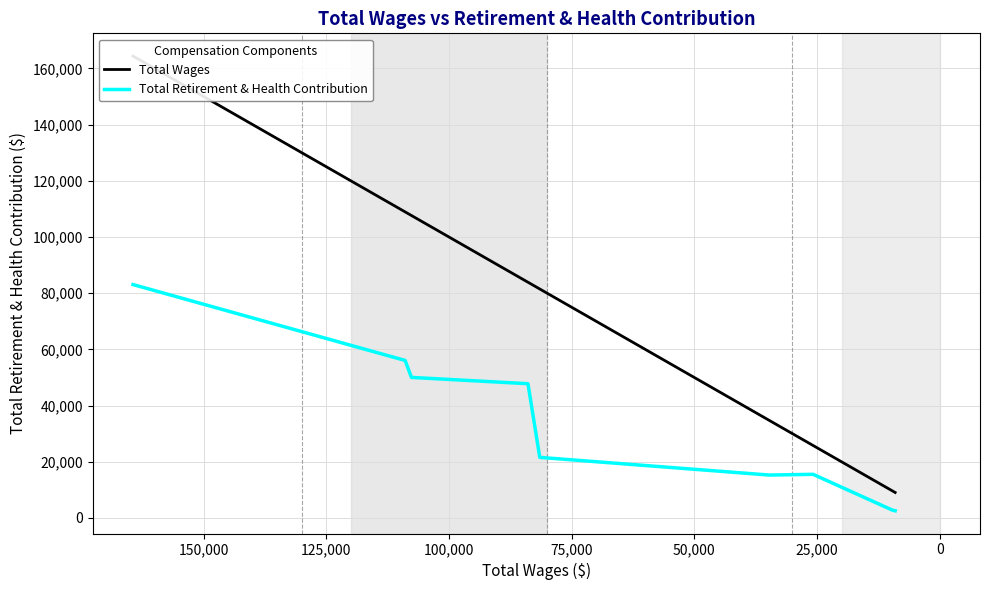

Is this an area chart (filled region under the line)?

No